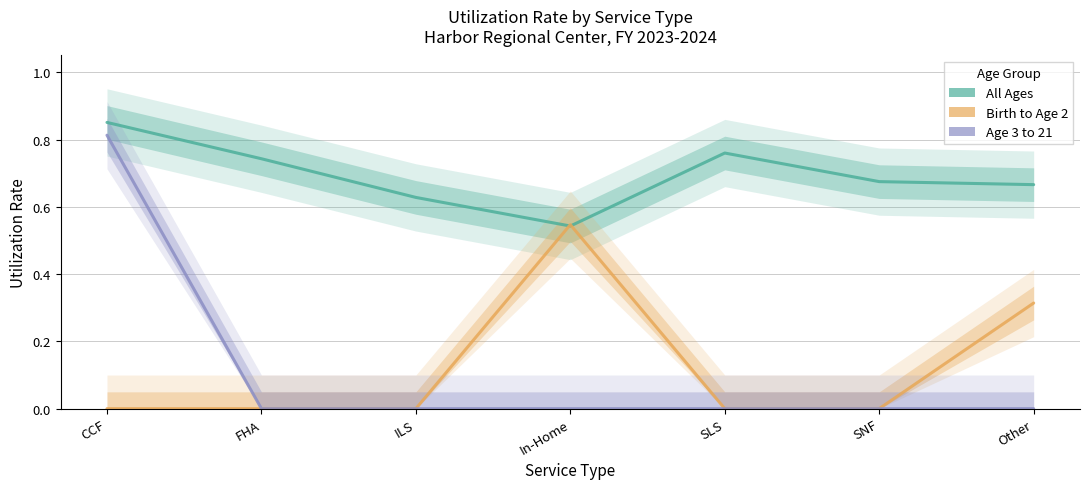

In Birth to Age 2, how many points are higher than both neighbors (excluding endpoints)?

1